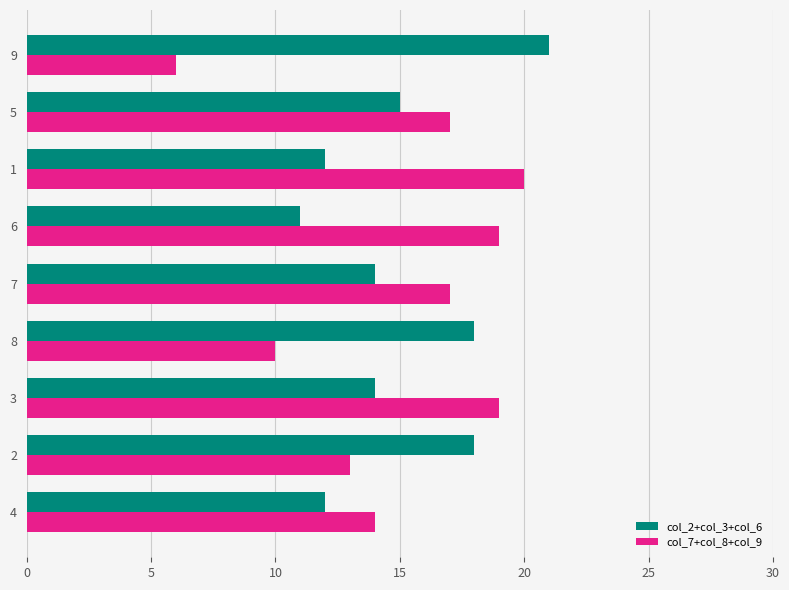

What is the minimum value shown in the chart?

6